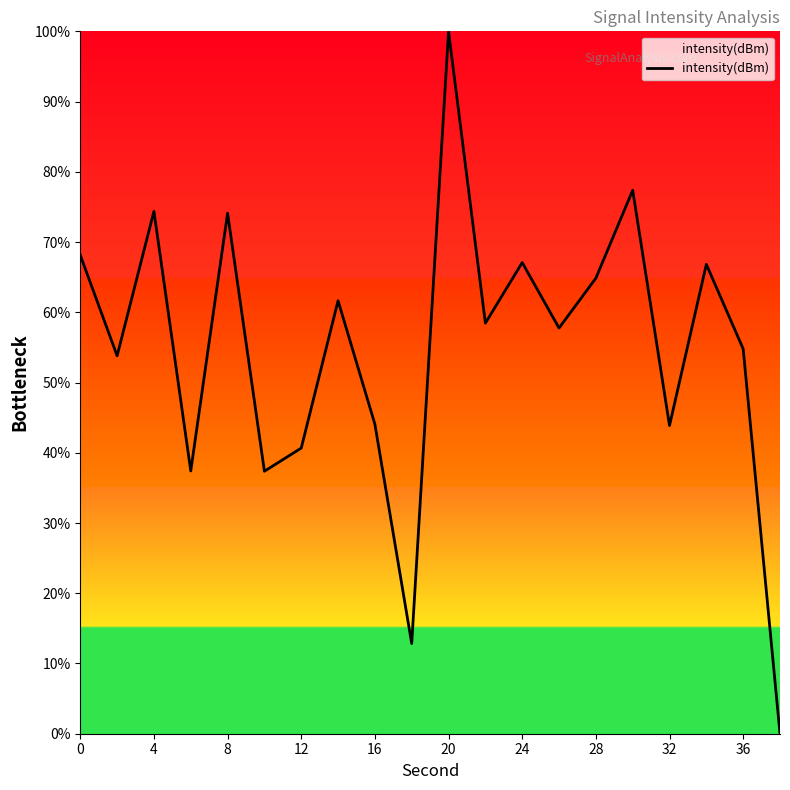

What is the greatest value displayed?

100.0